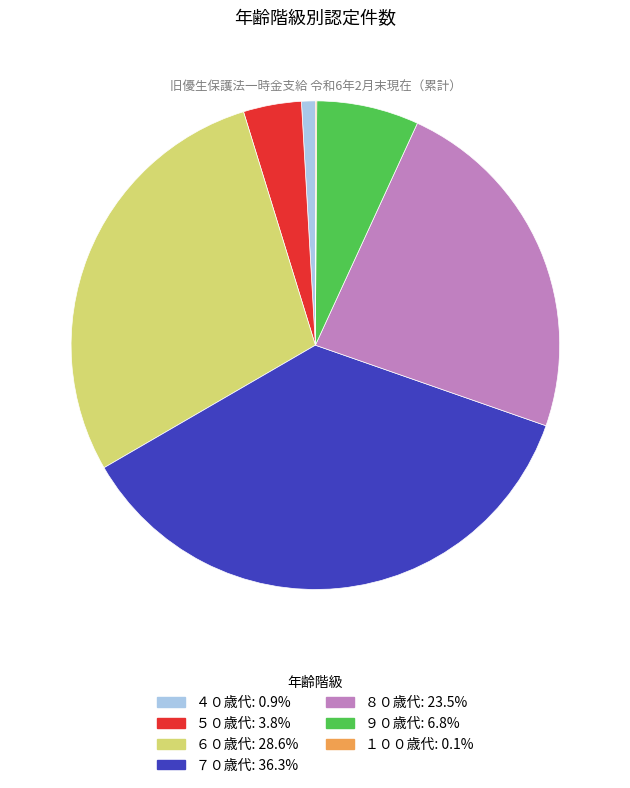

What is the ratio of the value at ５０歳代 to the value at ４０歳代?

4.2